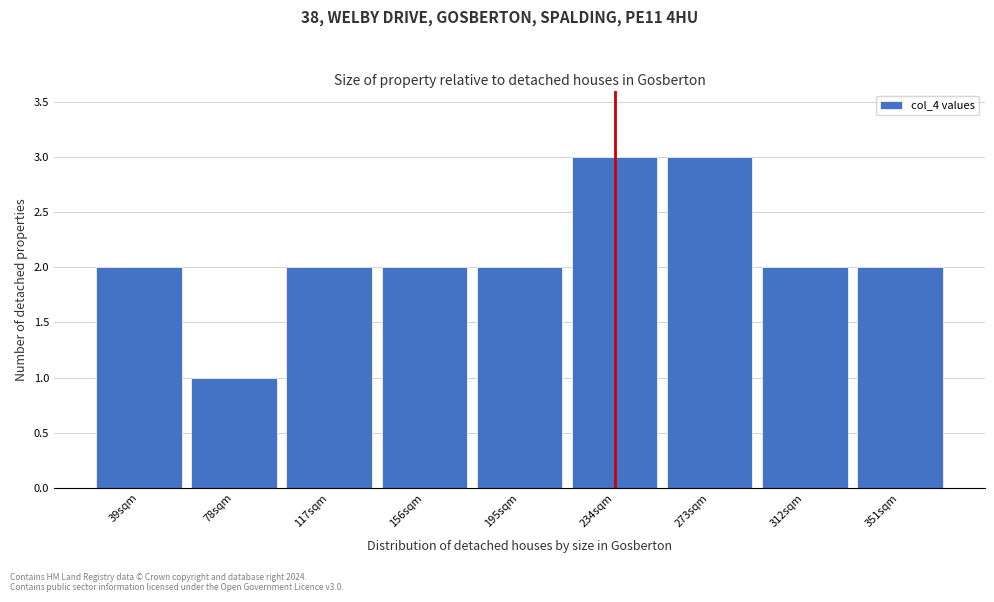

Reading right to left, transcribe all the data shown in this chart.

2	2	3	3	2	2	2	1	2